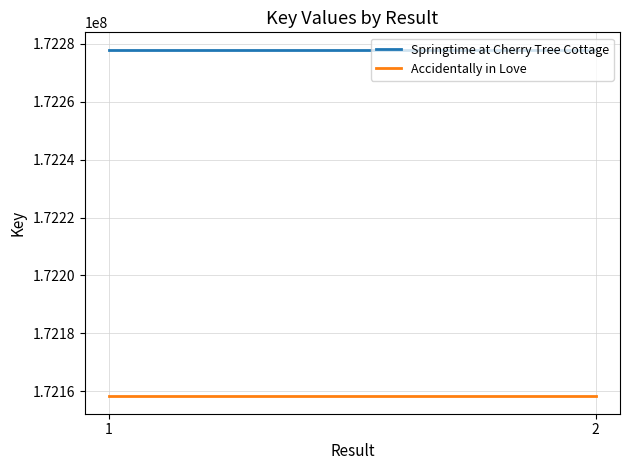

At which category does the chart reach its minimum across all series?

1